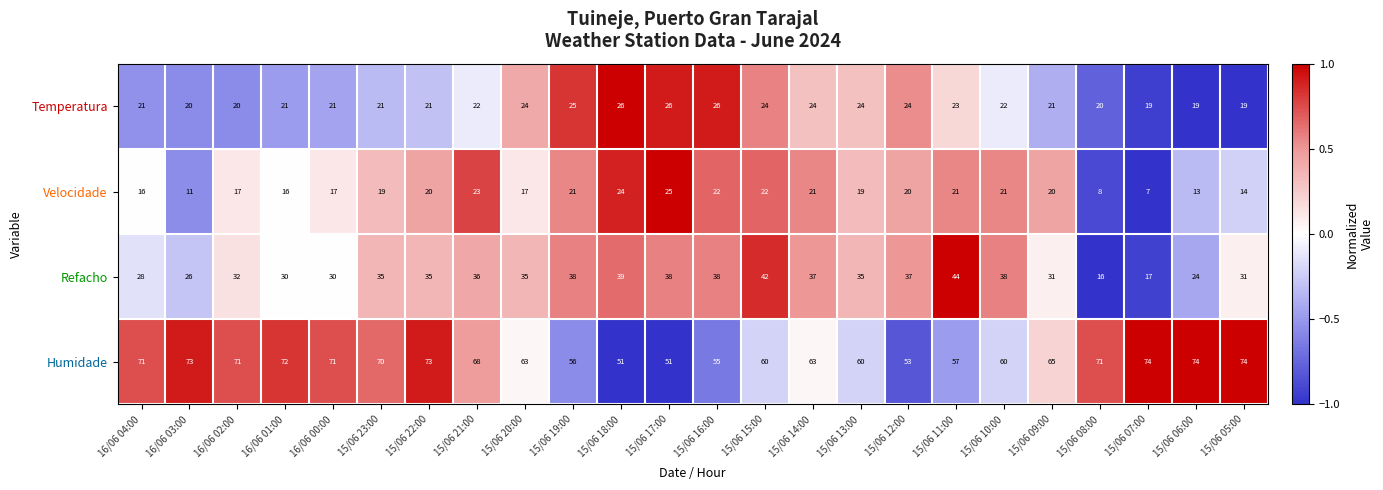

At which label does Humidade first exceed 68?

16/06 04:00